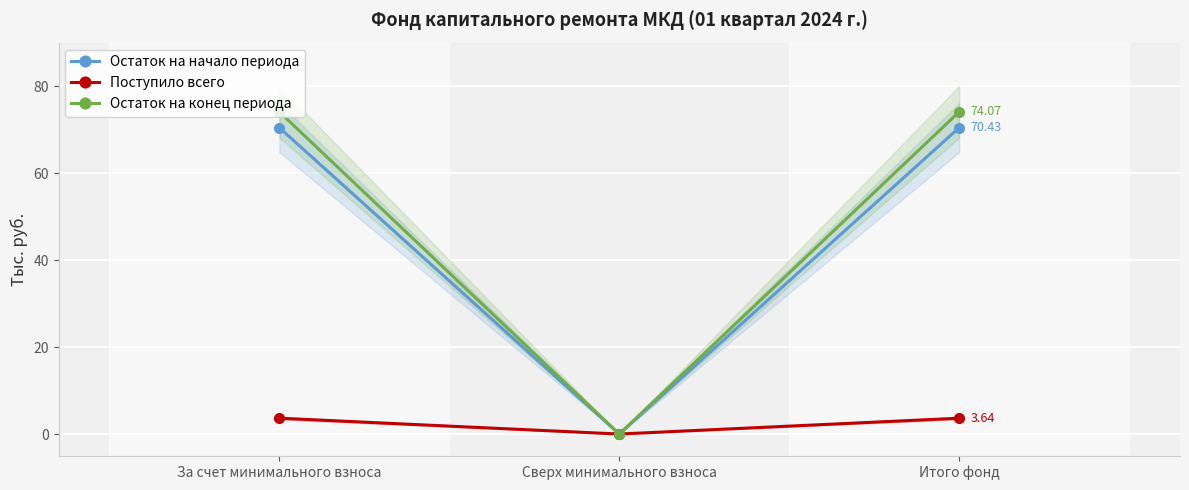

Which series changed the most between За счет минимального взноса and Итого фонд?

Остаток на начало периода